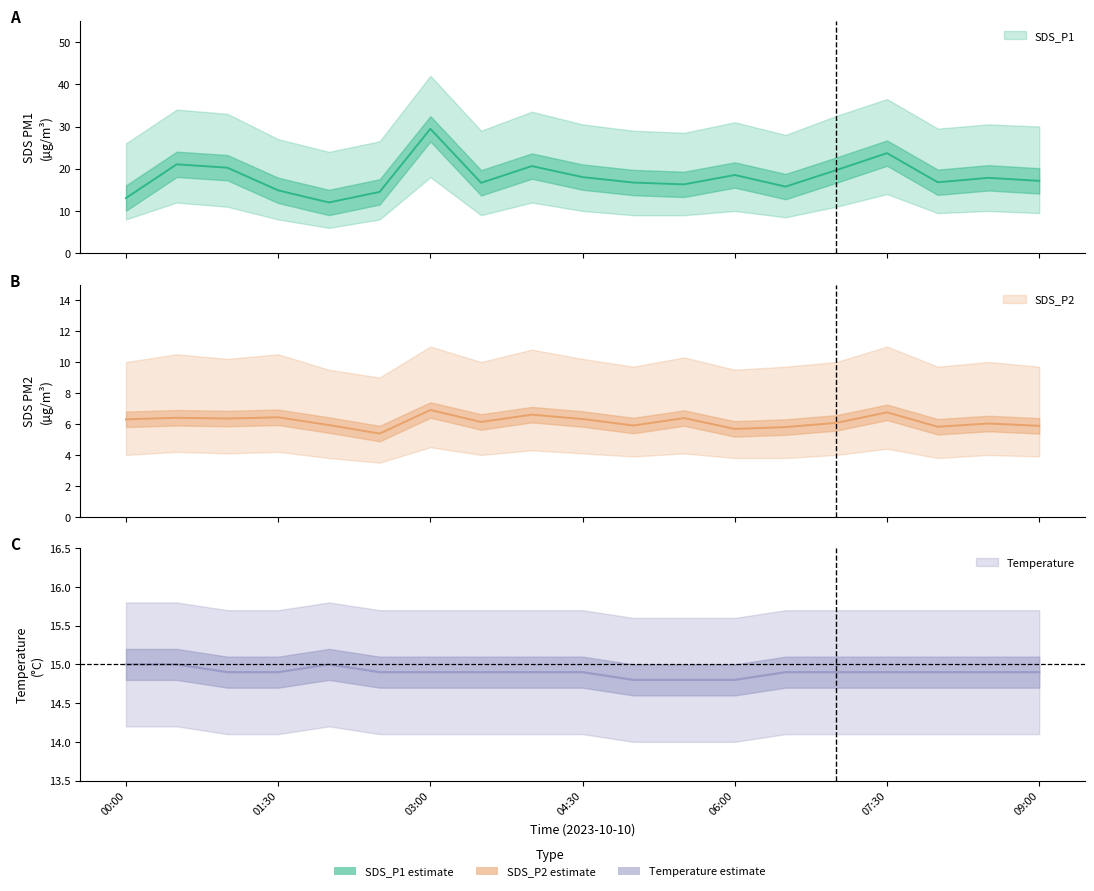

How many Temp values are between 14 and 15?

19